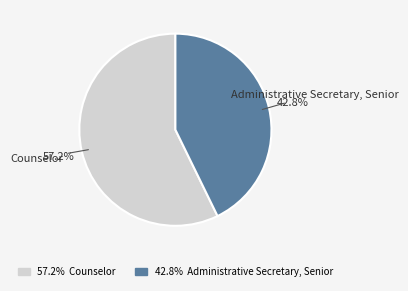

Which has a higher value, Counselor or Administrative Secretary, Senior?

Counselor